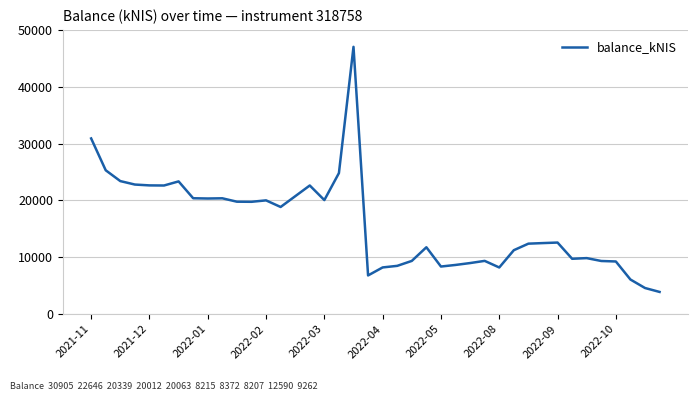

How many lines are shown in the chart?

1